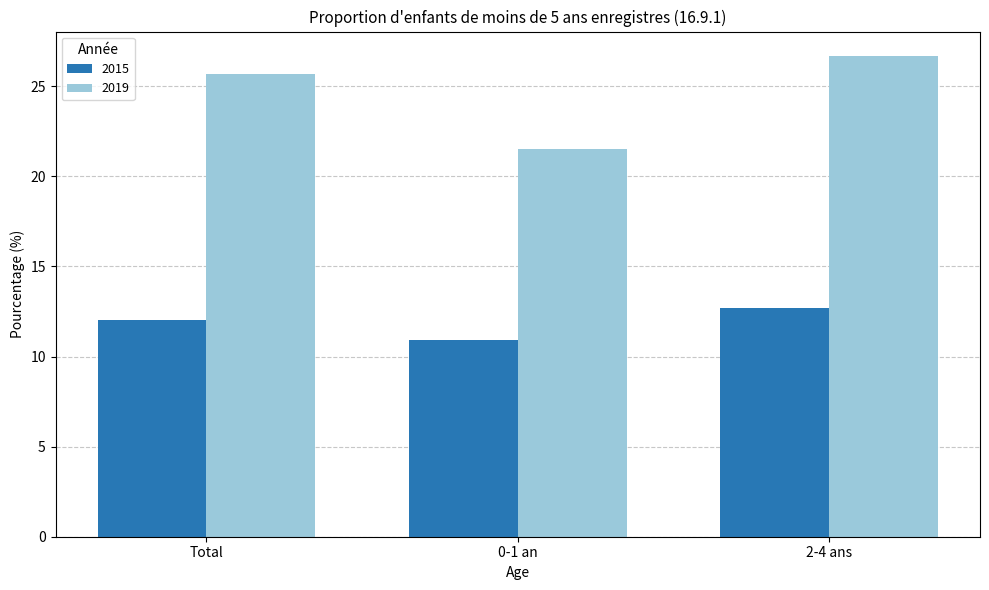

Does the chart contain stacked bars?

No